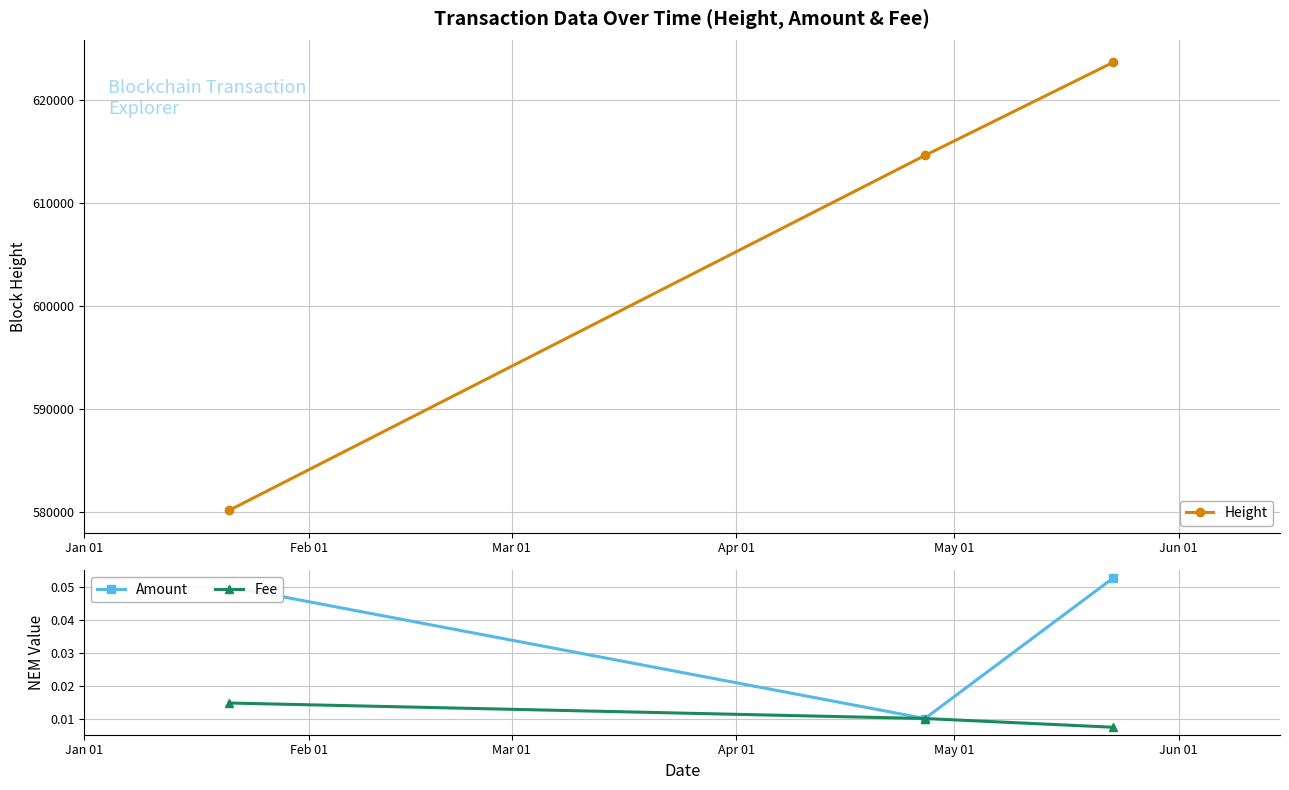

How many lines are shown in the chart?

3